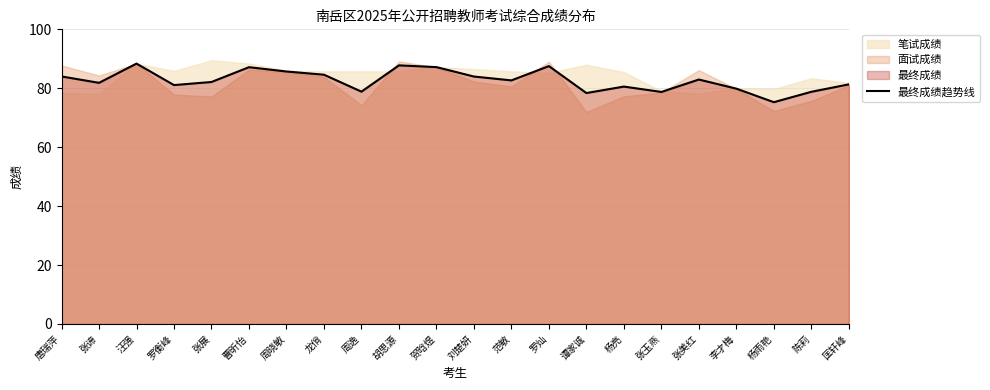

How many lines are shown in the chart?

1